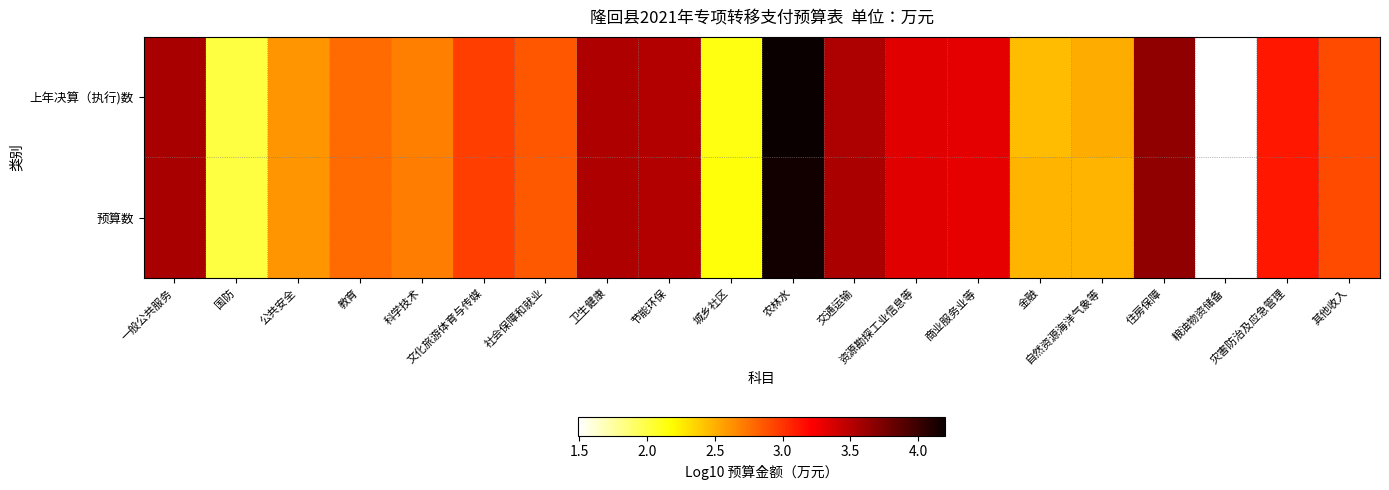

Which series has the largest range (max minus min)?

上年决算（执行)数